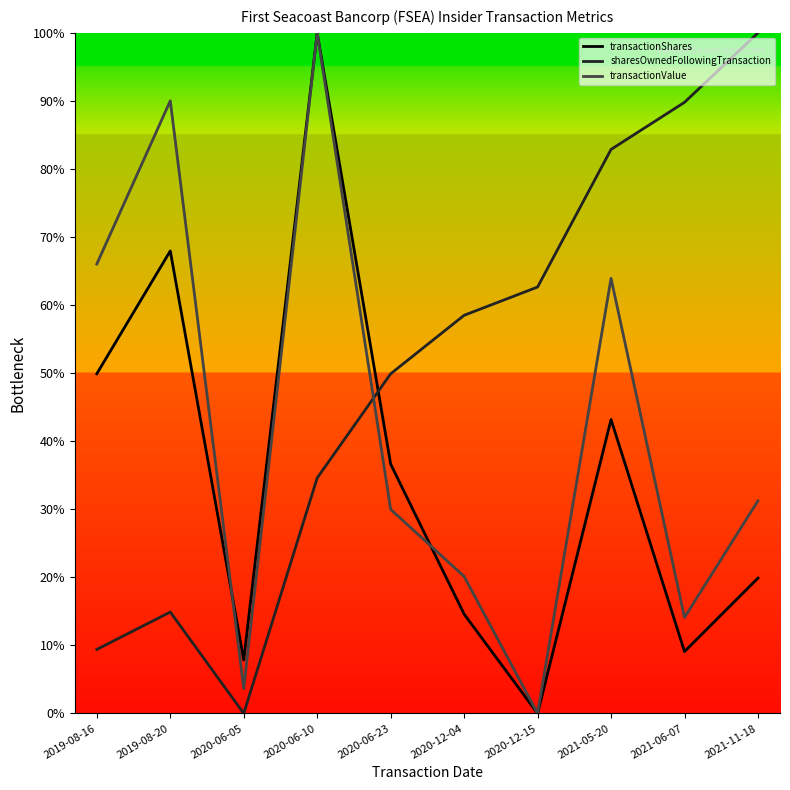

Is it true that sharesOwnedFollowingTransaction equals 62.7 at 2020-12-15?

True